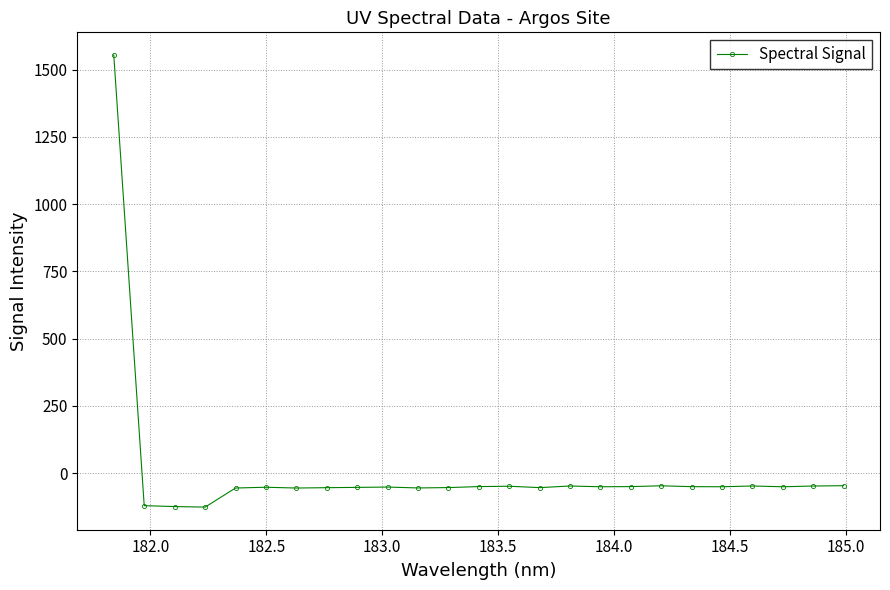

True or false: there are more than 1 points higher than both neighbors.

True